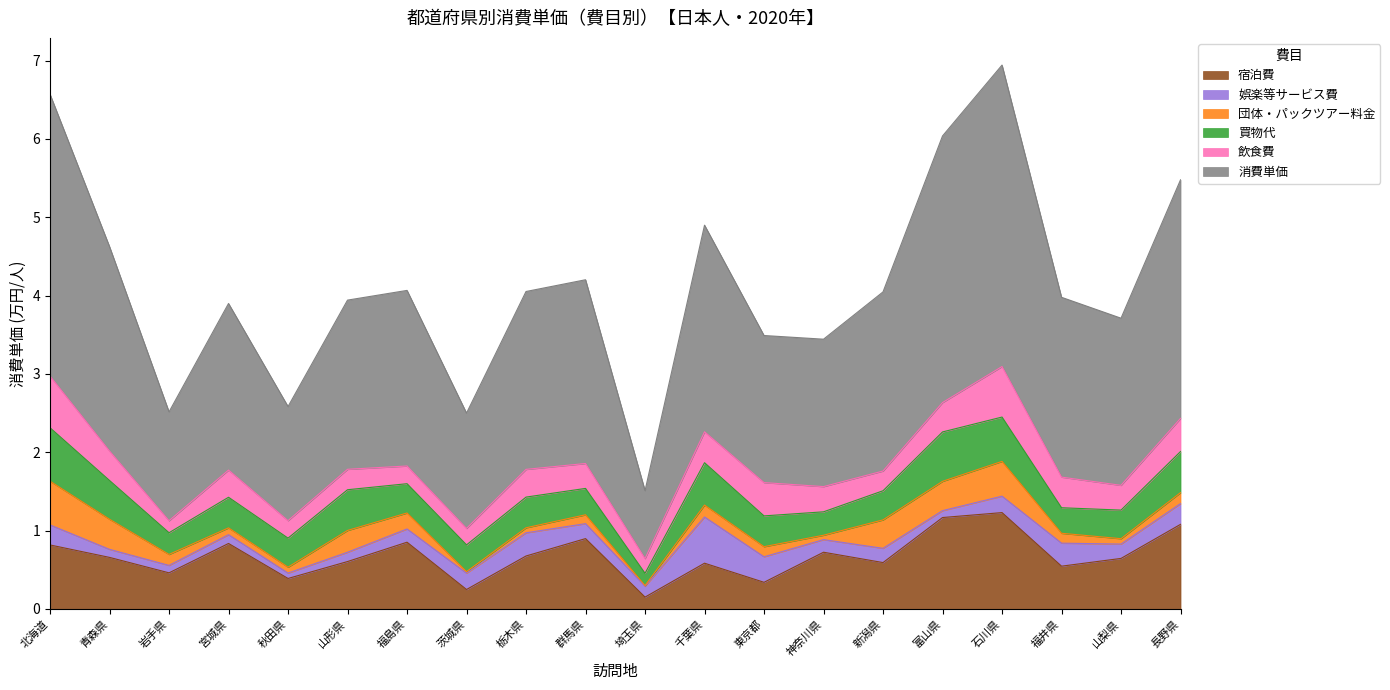

What is the label of the 14th point from the right?

福島県